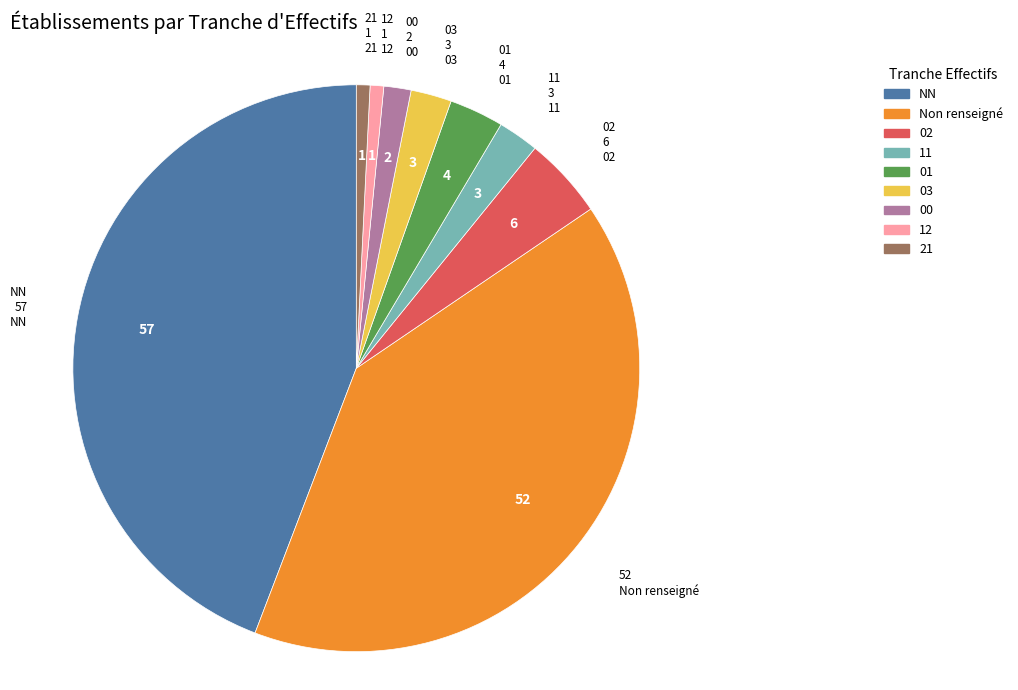

Which has a higher value, 03 or 12?

03